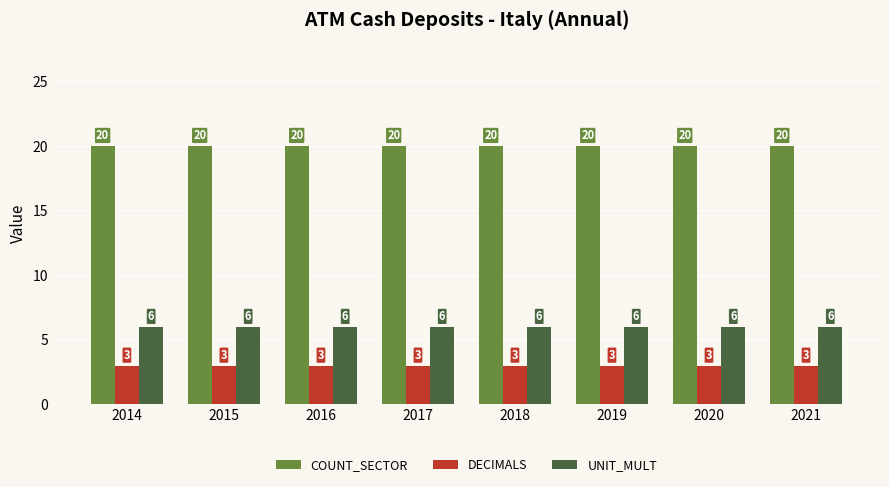

Is the value of UNIT_MULT at 2015 greater than the value of COUNT_SECTOR at 2019?

No